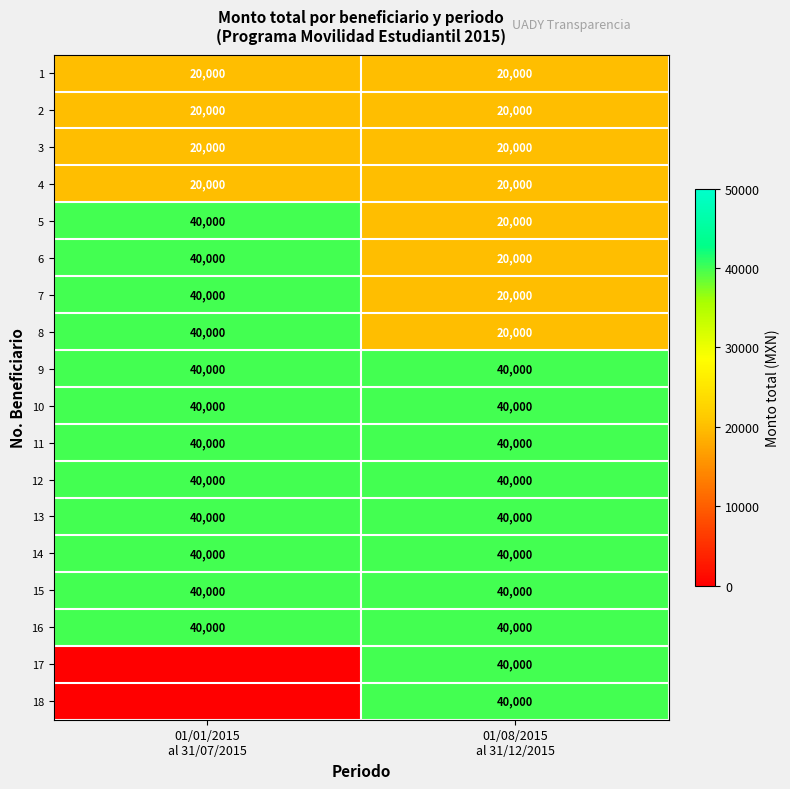

What is the maximum value for 15?

40000